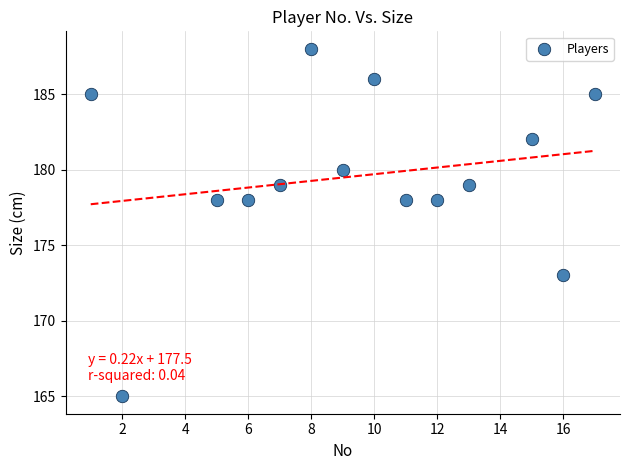

What is the range of Y values (max minus min)?

23